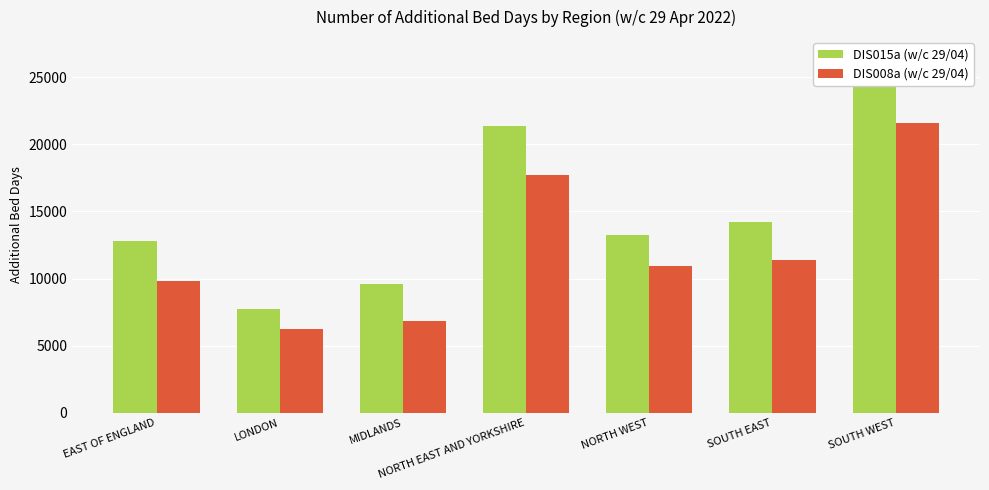

The DIS015a (w/c 29/04) series shows 23560 at SOUTH EAST. True or false?

False